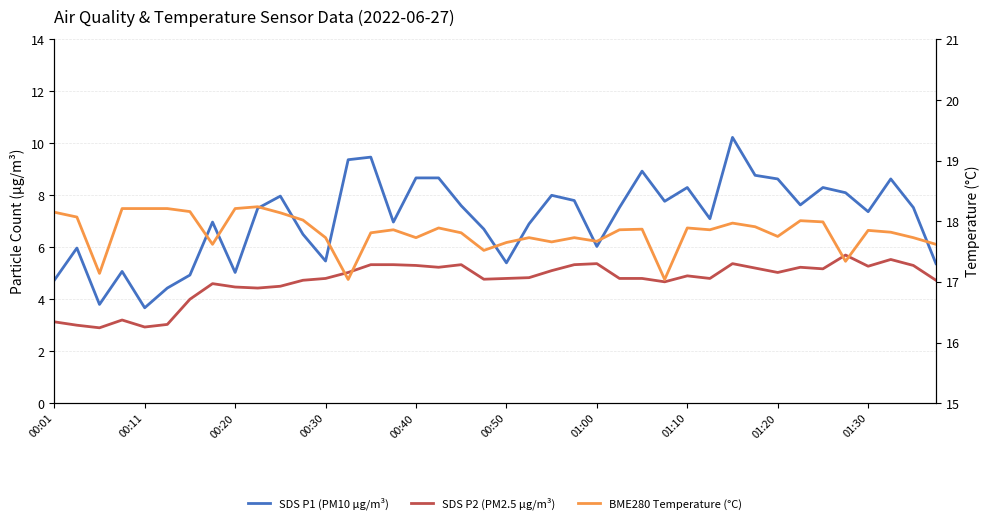

Is the value of SDS P2 (PM2.5 μg/m³) at 01:00 greater than the value of BME280 Temperature (°C) at 14?

No